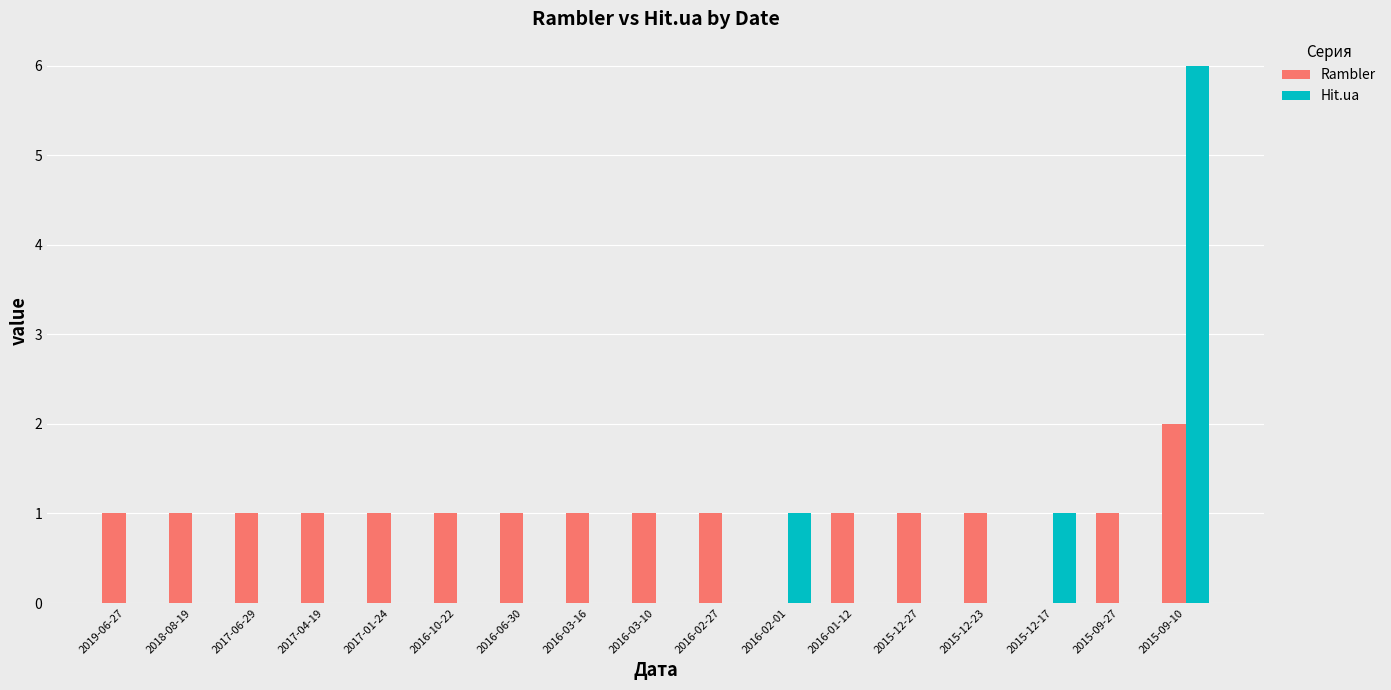

Count the number of categories in the chart.

17